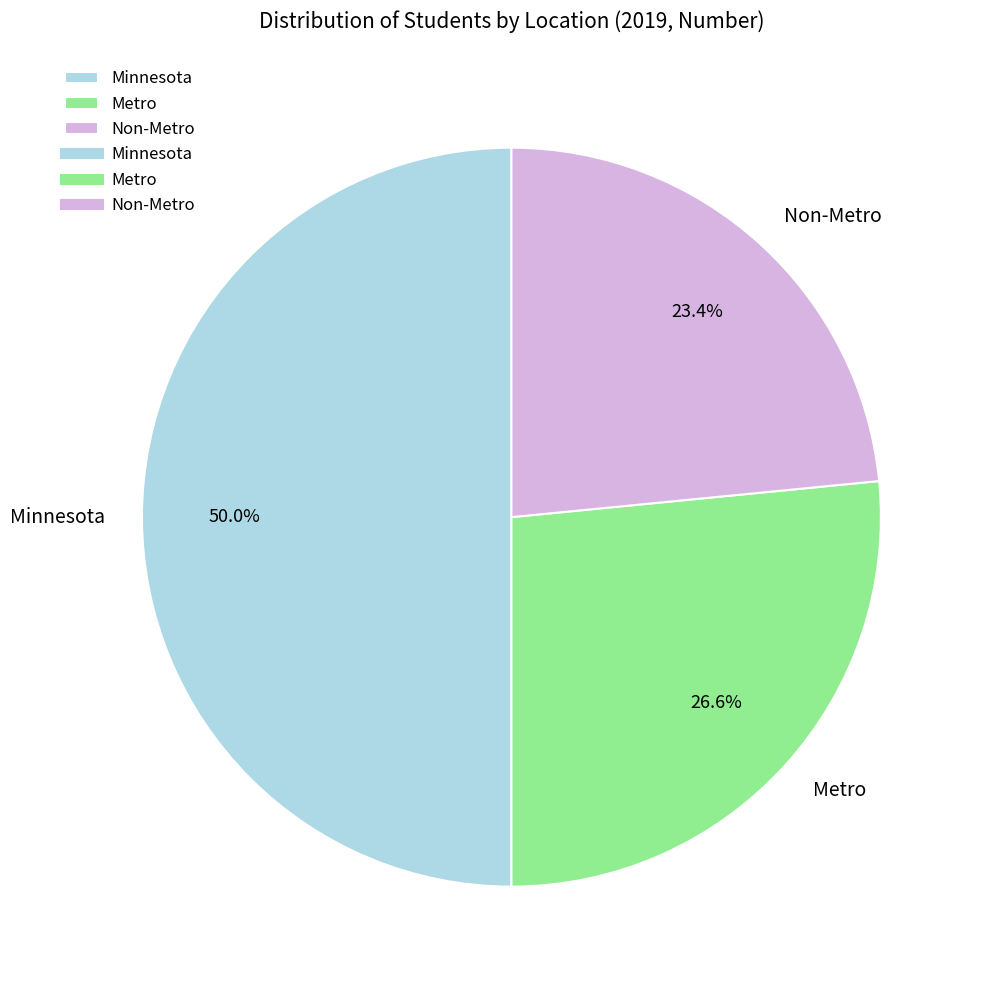

To the nearest percent, what percentage of the pie is Minnesota?

50%